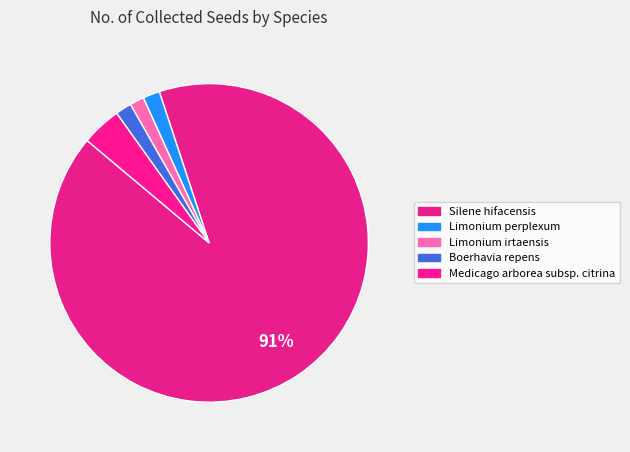

How many segments does this pie chart have?

5